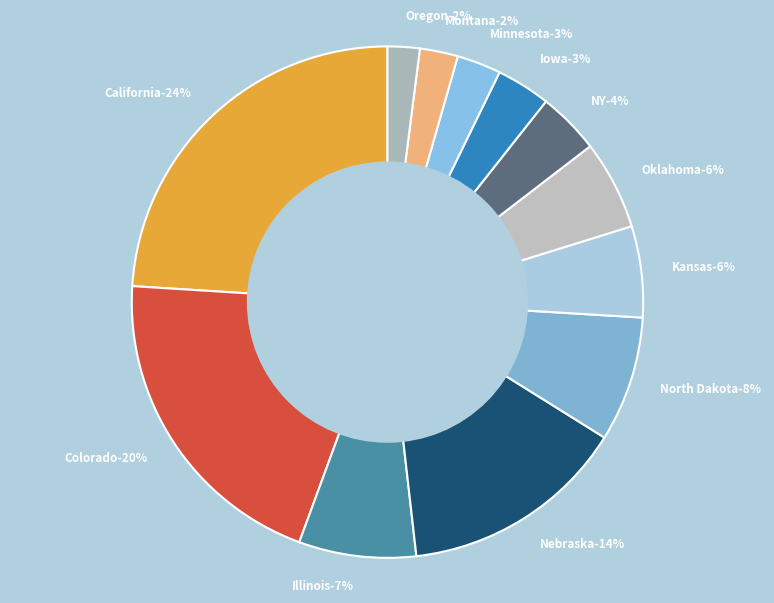

True or false: Nebraska accounts for 14% of the total.

True